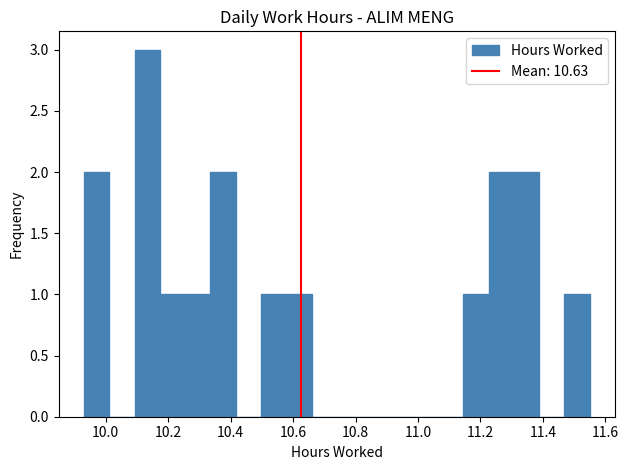

Reading left to right, list every bar in this chart as the range it spans on the x-axis followed by its height. Neither the bar edges nor the heights are printed on the chart, so give them approximately, as read against the axes.

9.94 to 10.02: 2
10.02 to 10.10: 0
10.10 to 10.18: 3
10.18 to 10.26: 1
10.26 to 10.34: 1
10.34 to 10.42: 2
10.42 to 10.50: 0
10.50 to 10.58: 1
10.58 to 10.66: 1
10.66 to 10.74: 0
10.74 to 10.82: 0
10.82 to 10.90: 0
10.90 to 10.98: 0
10.98 to 11.06: 0
11.06 to 11.14: 0
11.14 to 11.22: 1
11.22 to 11.30: 2
11.30 to 11.38: 2
11.38 to 11.46: 0
11.46 to 11.56: 1